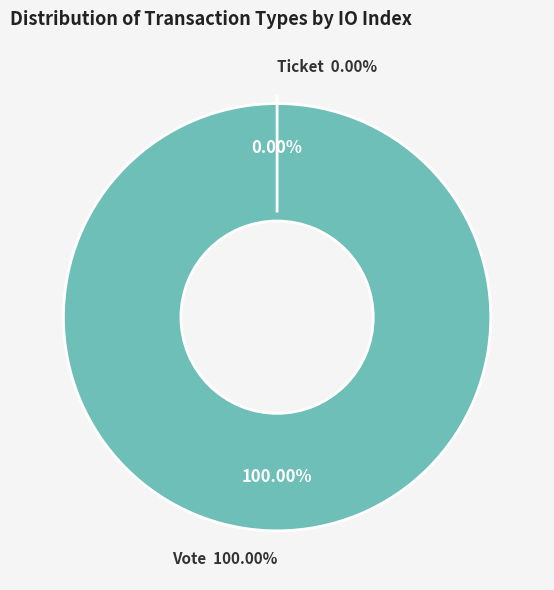

To the nearest percent, what is the difference between the Ticket and Vote slice percentages?

100%